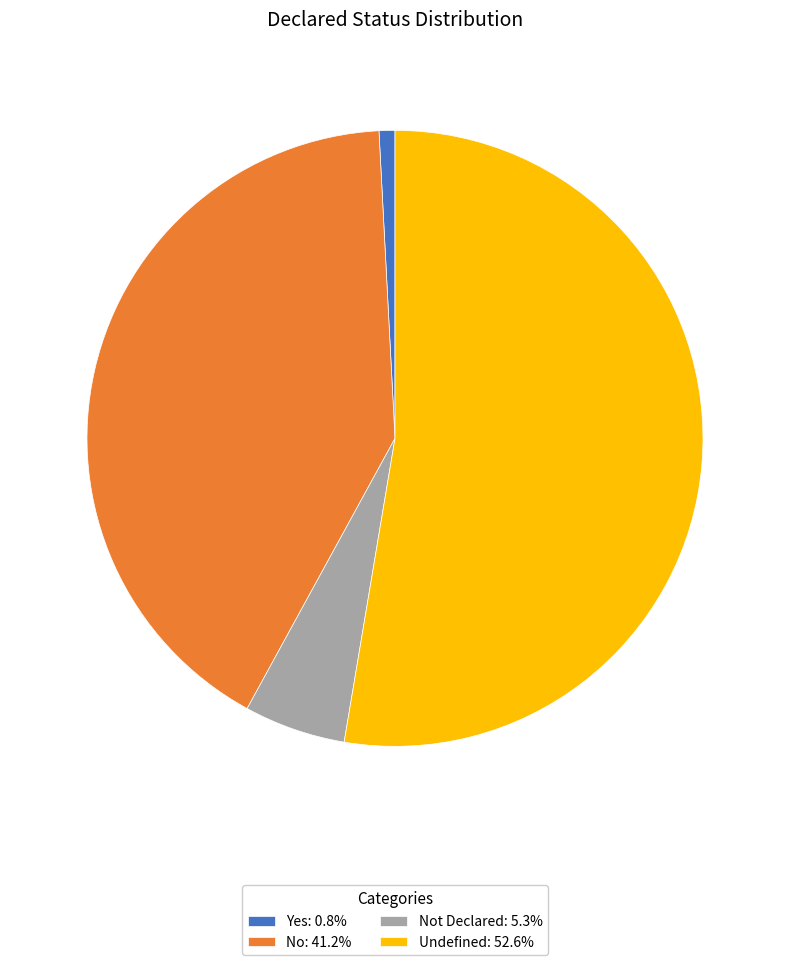

Is the sum of Yes: 0.8% and Undefined: 52.6% greater than half?

Yes